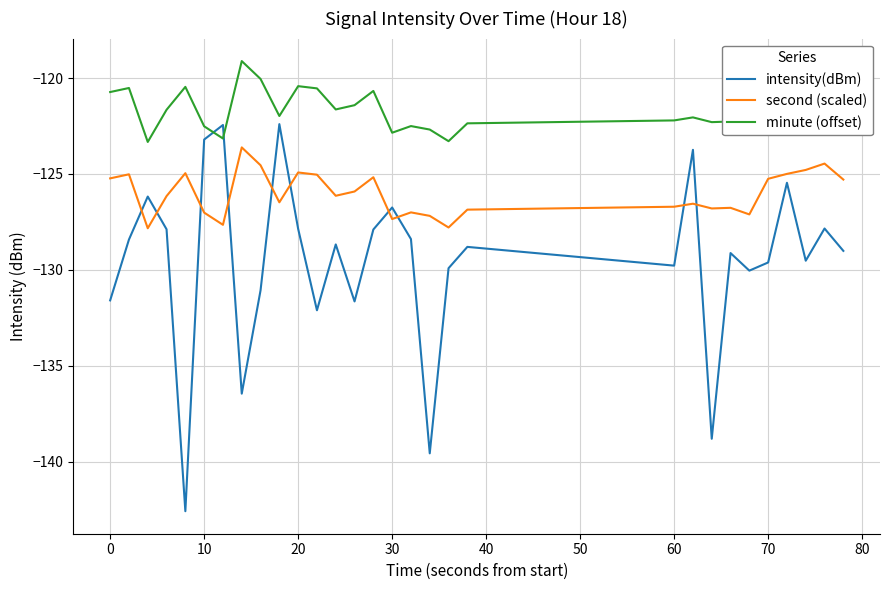

Which series has the largest total across all categories?

minute (offset)